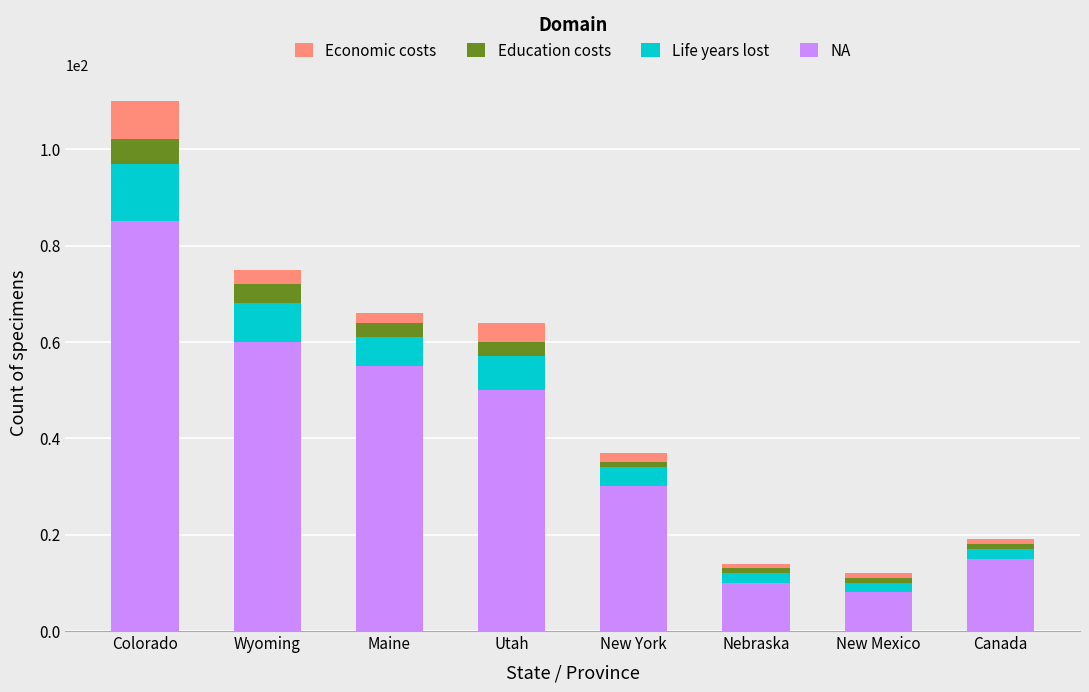

What is the sum of all NA values?

313